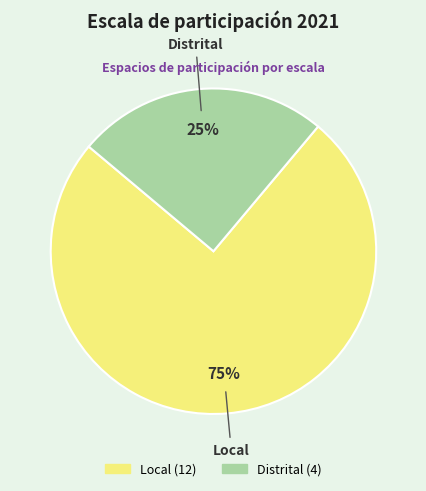

To the nearest percent, what is the difference between the Local and Distrital slice percentages?

50%